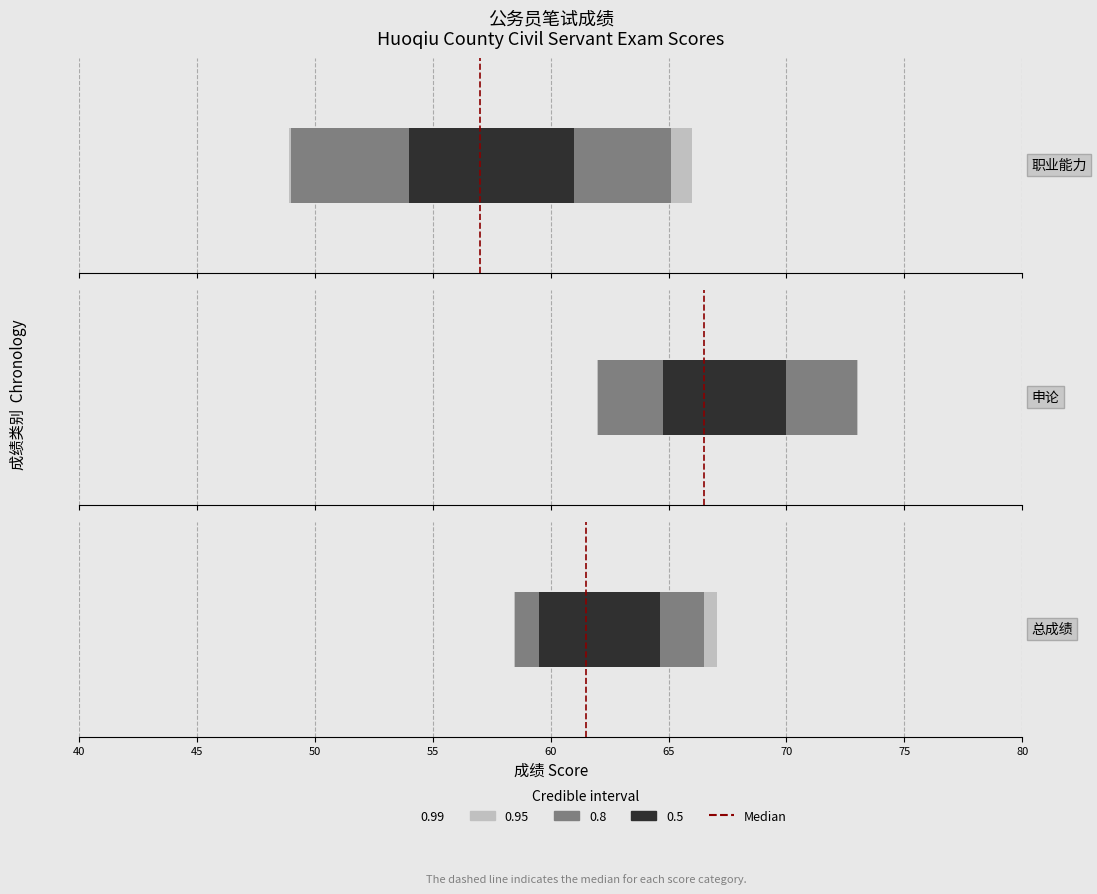

At which label is the value closest to 0?

40